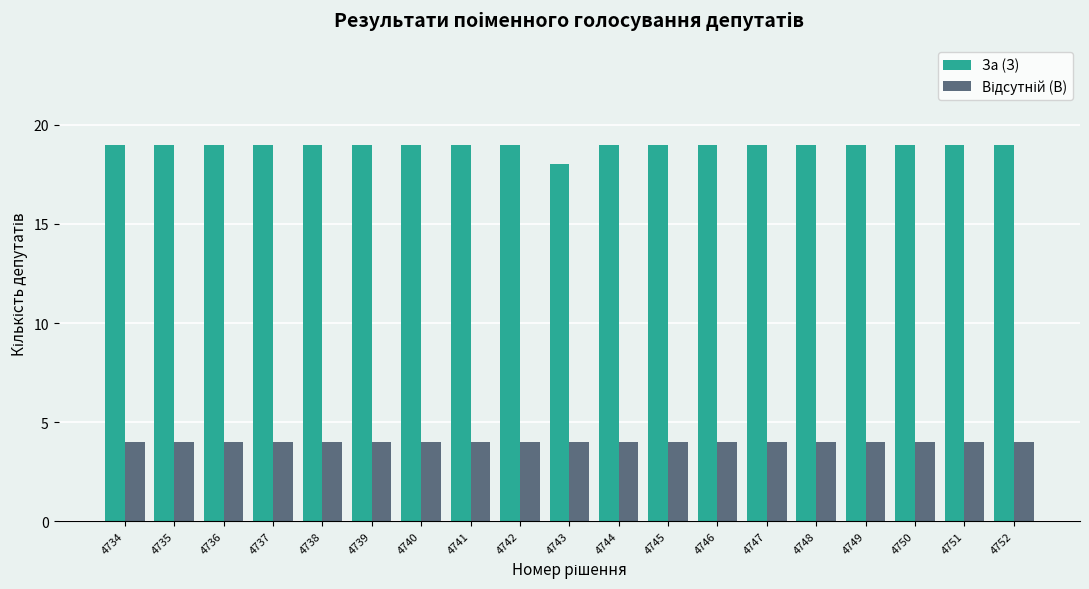

Which series has the largest range (max minus min)?

За (З)